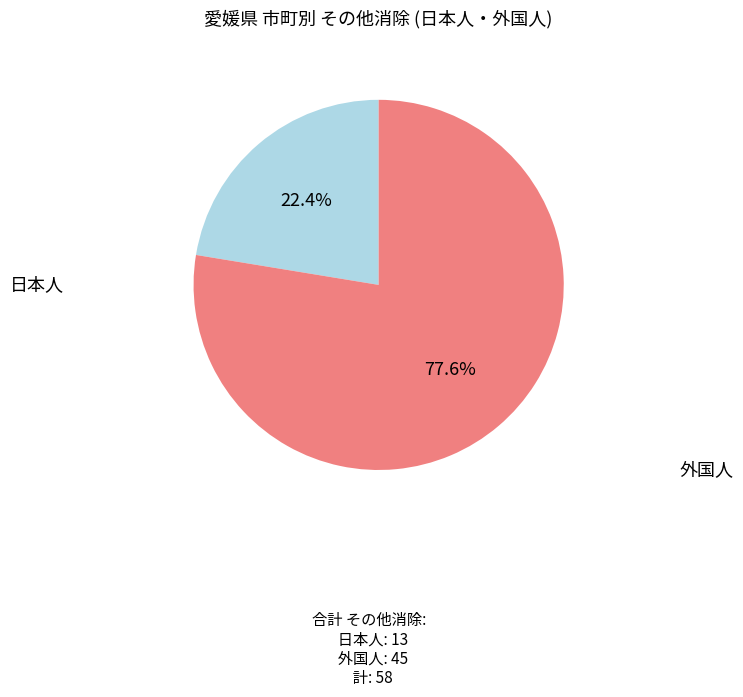

Is 外国人 the majority of the pie?

Yes